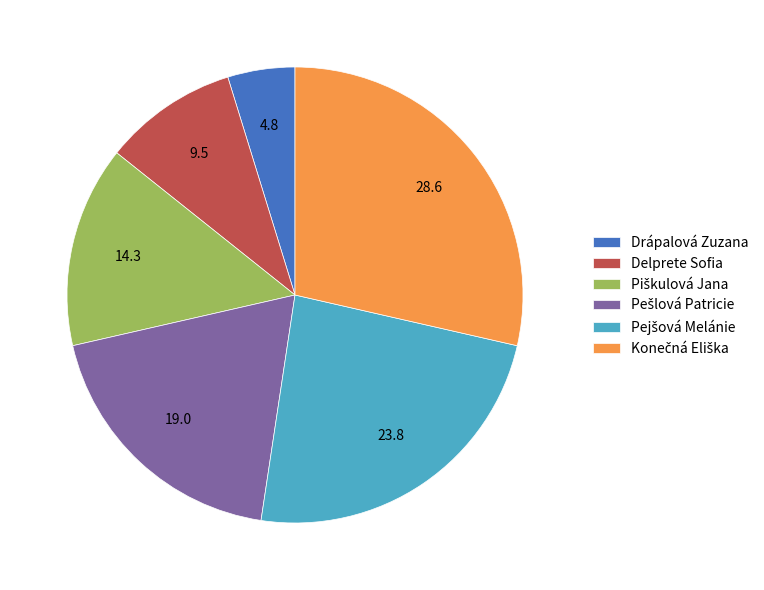

Approximately how many times larger is the value at Drápalová Zuzana compared to Delprete Sofia?

0.5